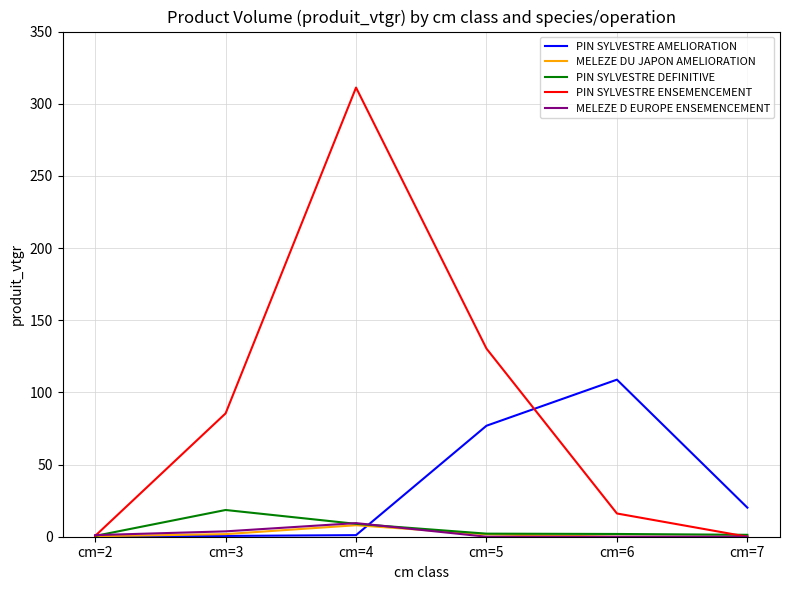

What is the minimum value for PIN SYLVESTRE AMELIORATION?

0.2